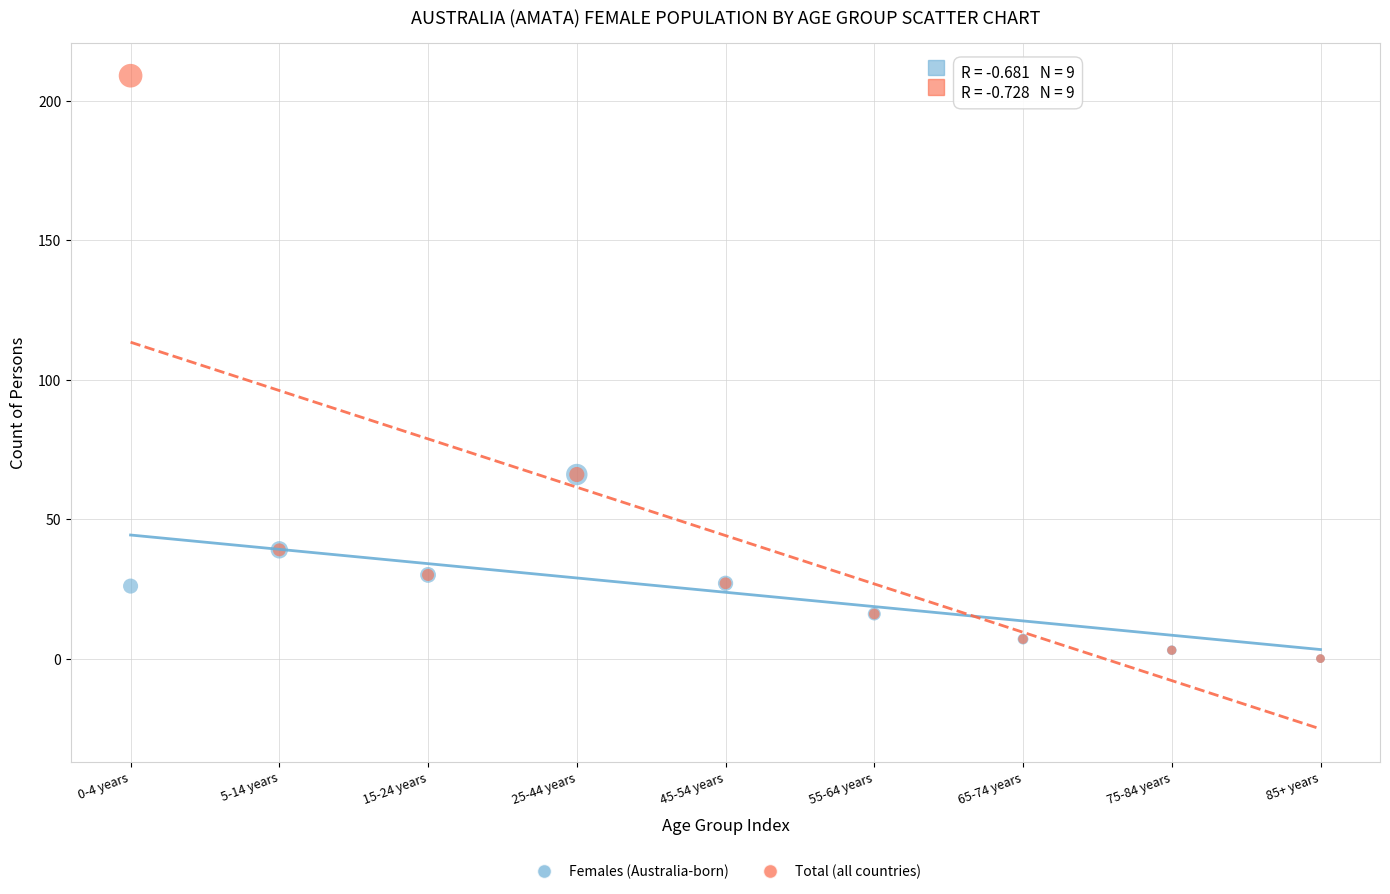

What are all the series names shown in the legend?

Females (Australia-born), Total (all countries)